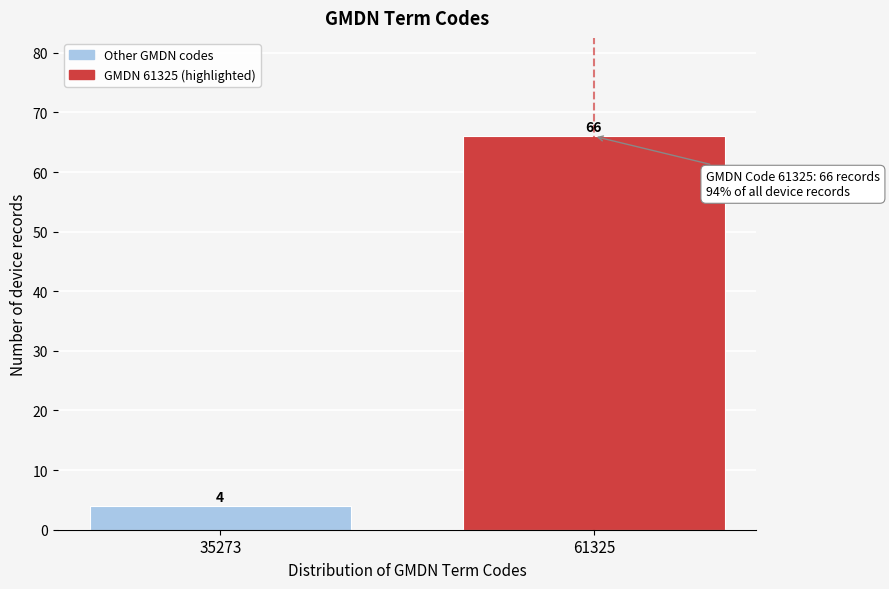

Reading left to right, extract all data points from this chart.

4	66